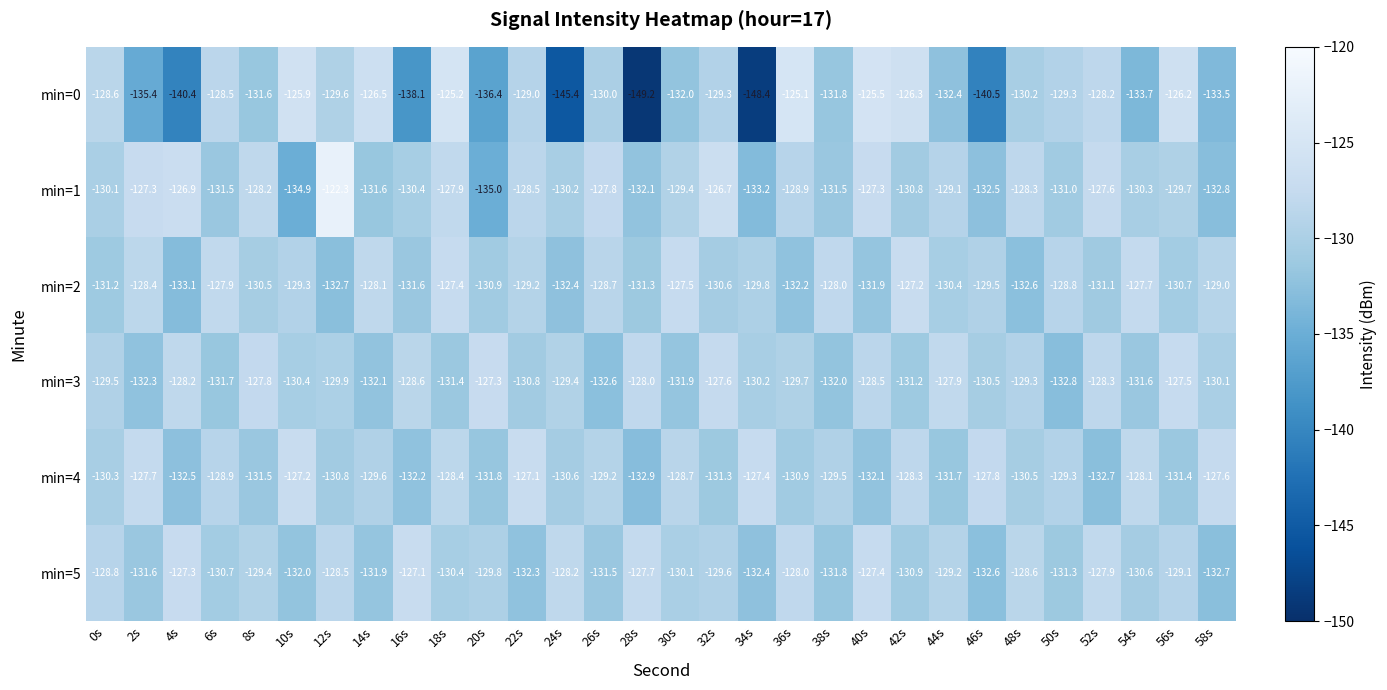

Which series has the widest spread of values?

min=0